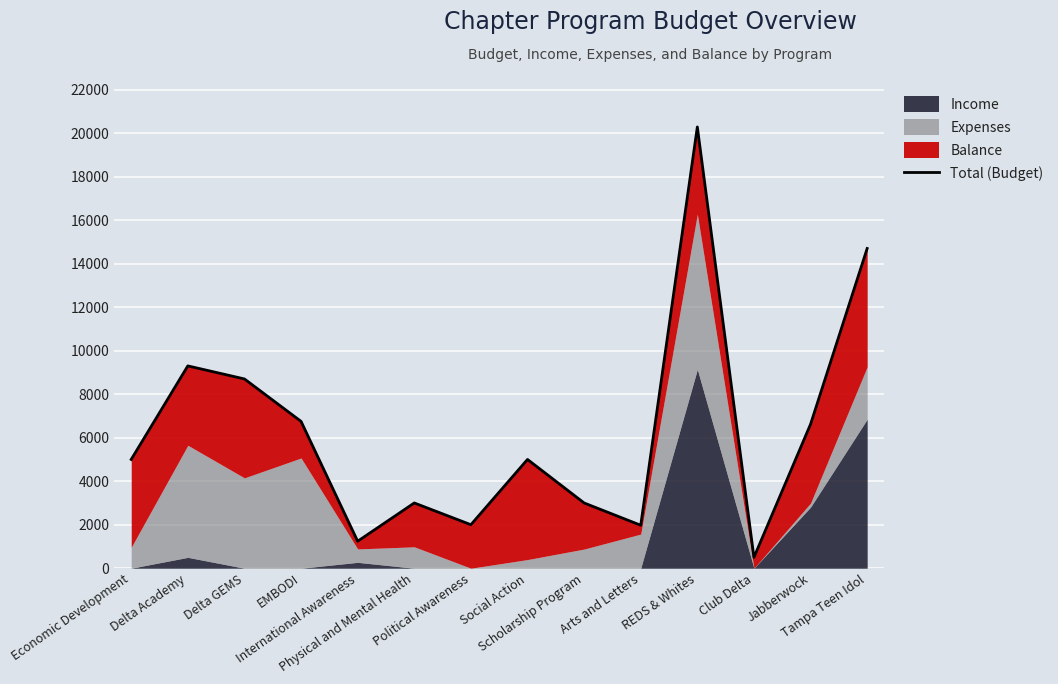

Reading left to right, extract all data points from this chart.

Economic Development=5000.0	Delta Academy=9300.0	Delta GEMS=8700.0	EMBODI=6750.0	International Awareness=1240.9	Physical and Mental Health=3000.0	Political Awareness=2000.0	Social Action=5000.0	Scholarship Program=3000.0	Arts and Letters=1975.0	REDS & Whites=20283.4	Club Delta=500.0	Jabberwock=6620.0	Tampa Teen Idol=14697.1